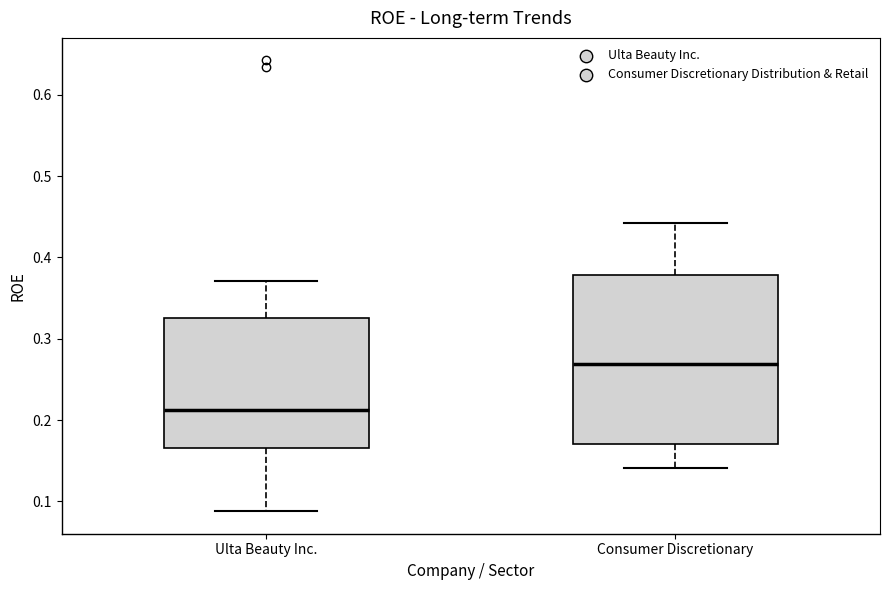

Reading left to right, read every box against the y-axis: the position of its median line, the range the box covers, and the ends of its whiskers. The values are not printed on the chart, so give them approximately, as read against the axis.

Ulta Beauty Inc.: median 0.21, box 0.17 to 0.33, whiskers 0.09 to 0.37
Consumer Discretionary: median 0.27, box 0.17 to 0.38, whiskers 0.14 to 0.44